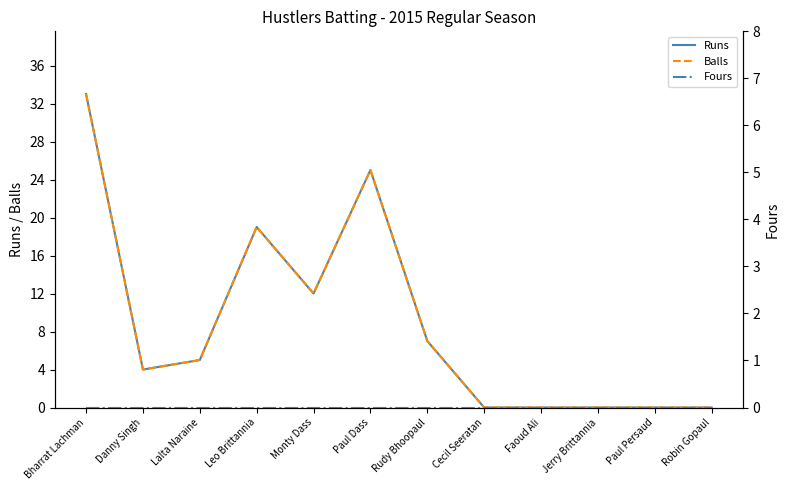

The Balls series shows 5 at Lalta Naraine. True or false?

True